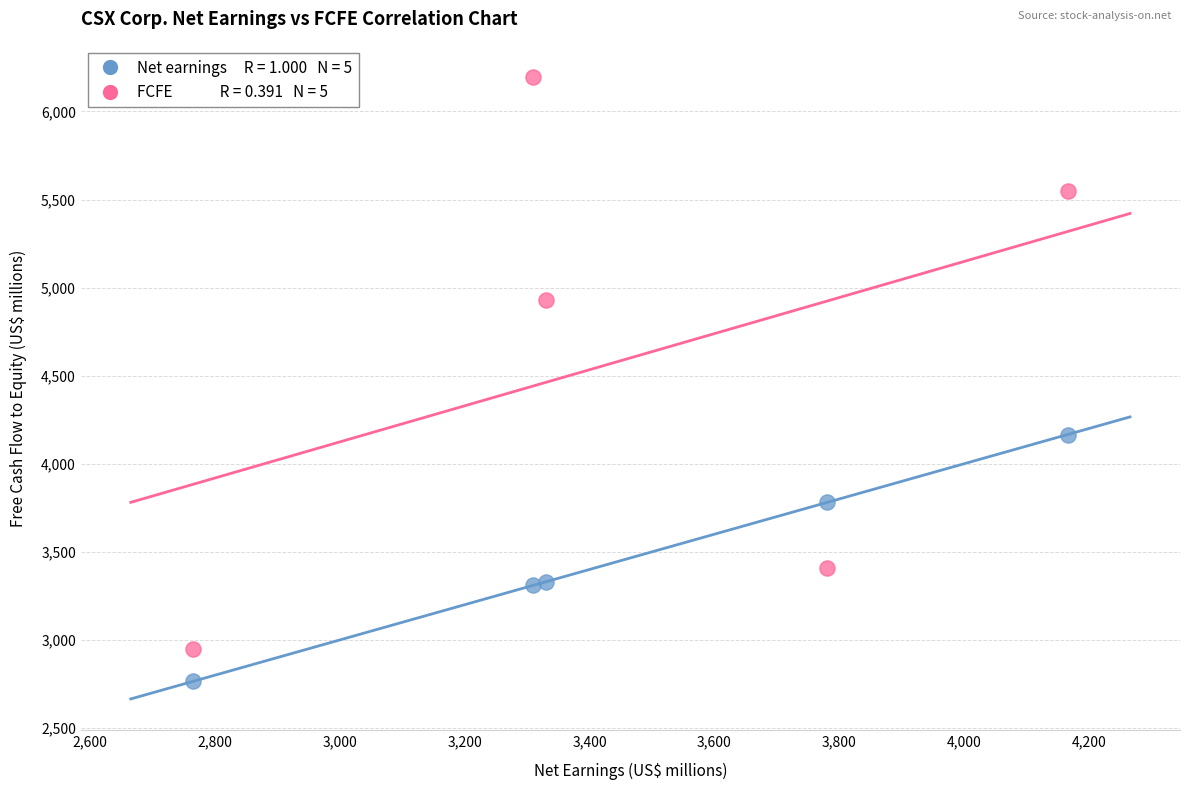

Across all data points, what is the average Y value?

4038